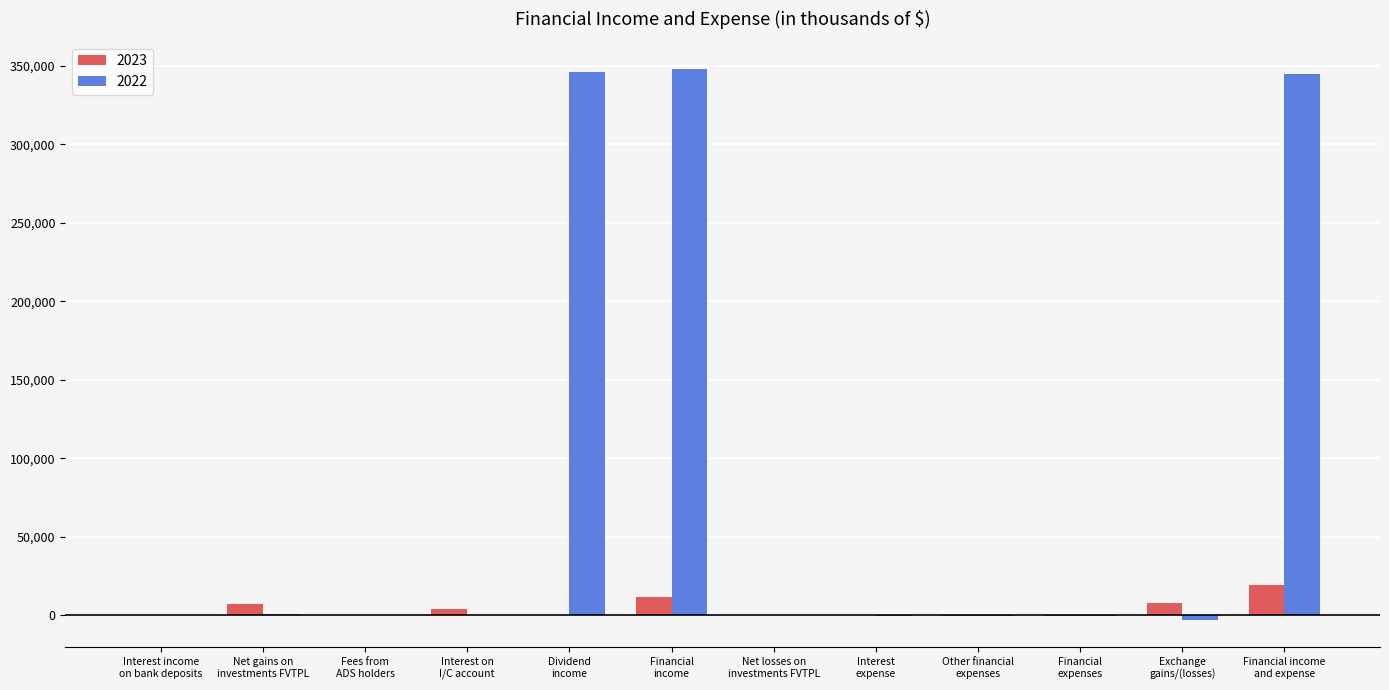

How many distinct data groups are displayed?

2